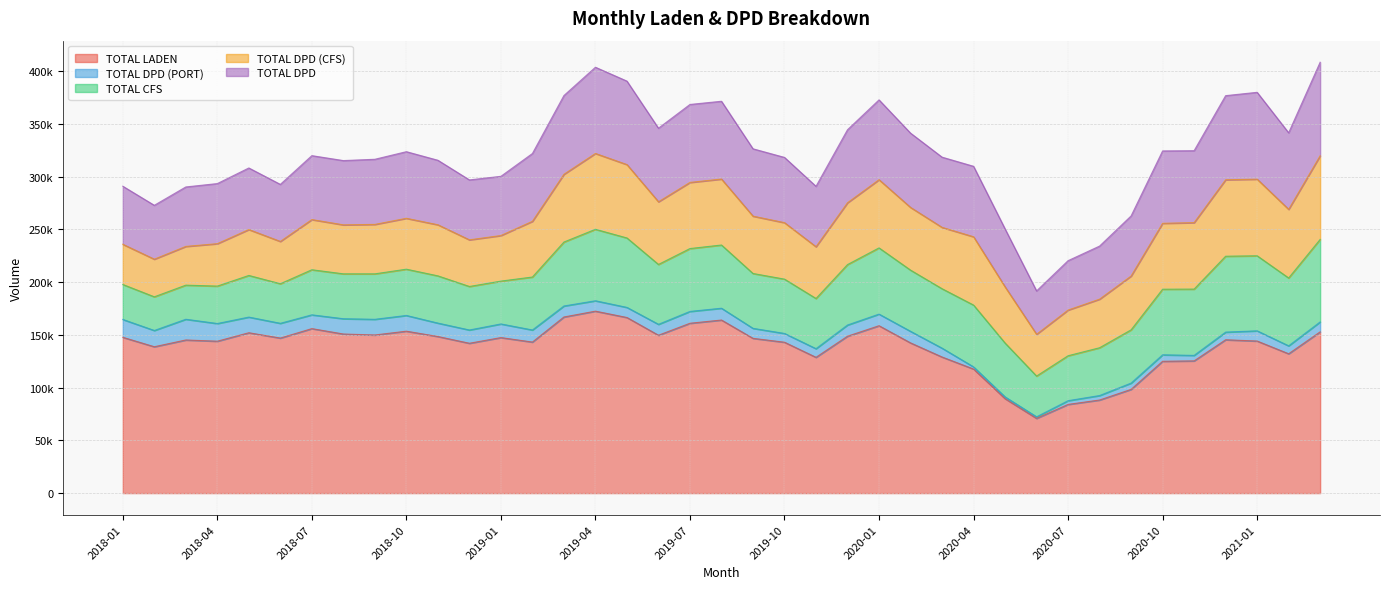

At which category is the sum across all series the highest?

2021-03